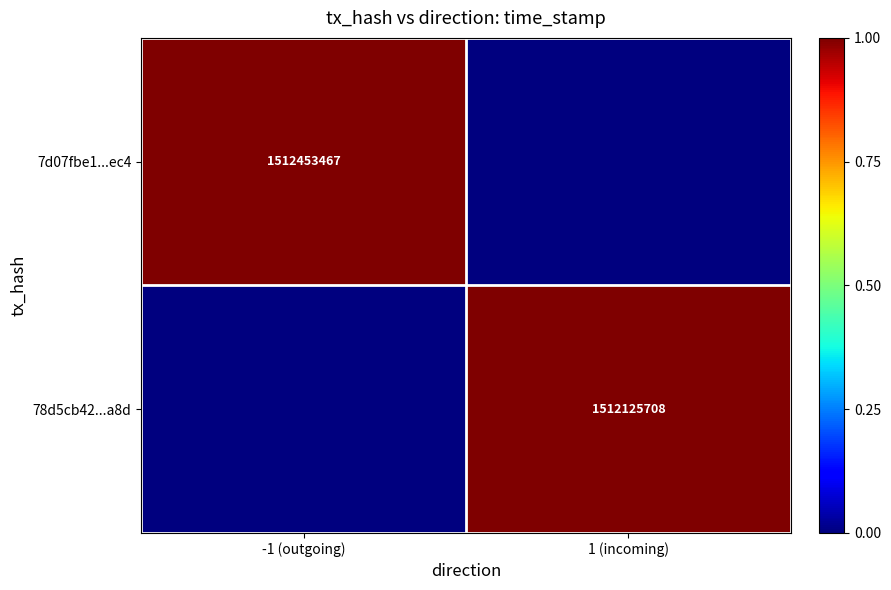

The value of 78d5cb42...a8d at 1 (incoming) is 1512125708. True or false?

True